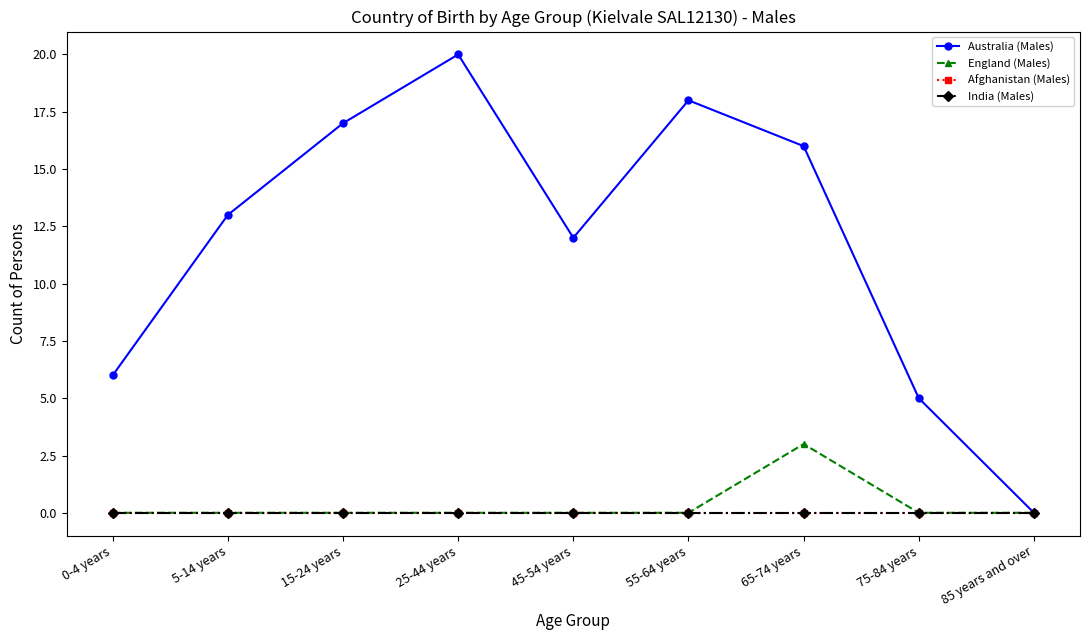

Does the chart have visible grid lines?

No